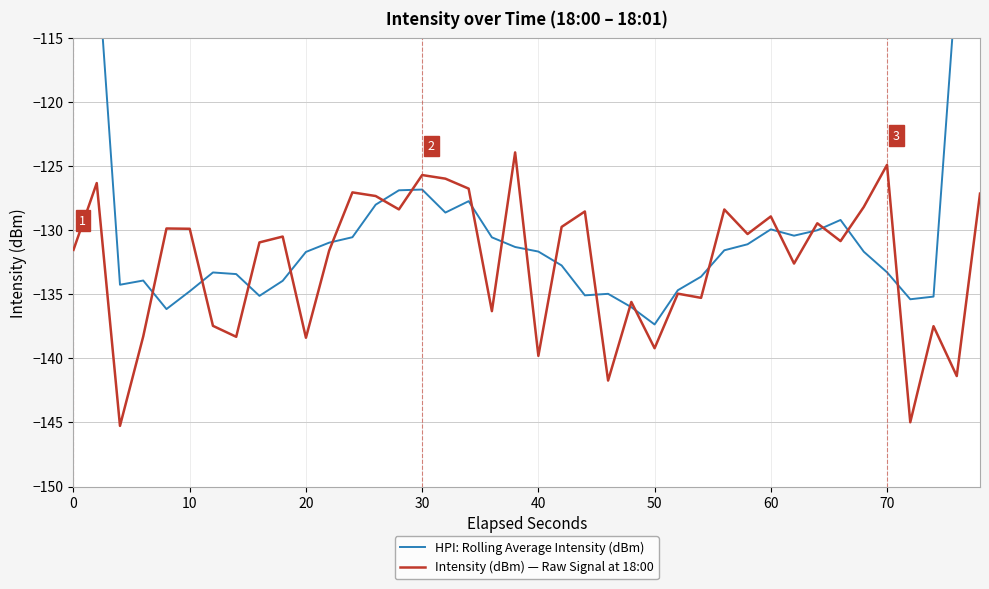

Is it true that Intensity (dBm) — Raw Signal at 18:00 equals -37.5 at 70?

False